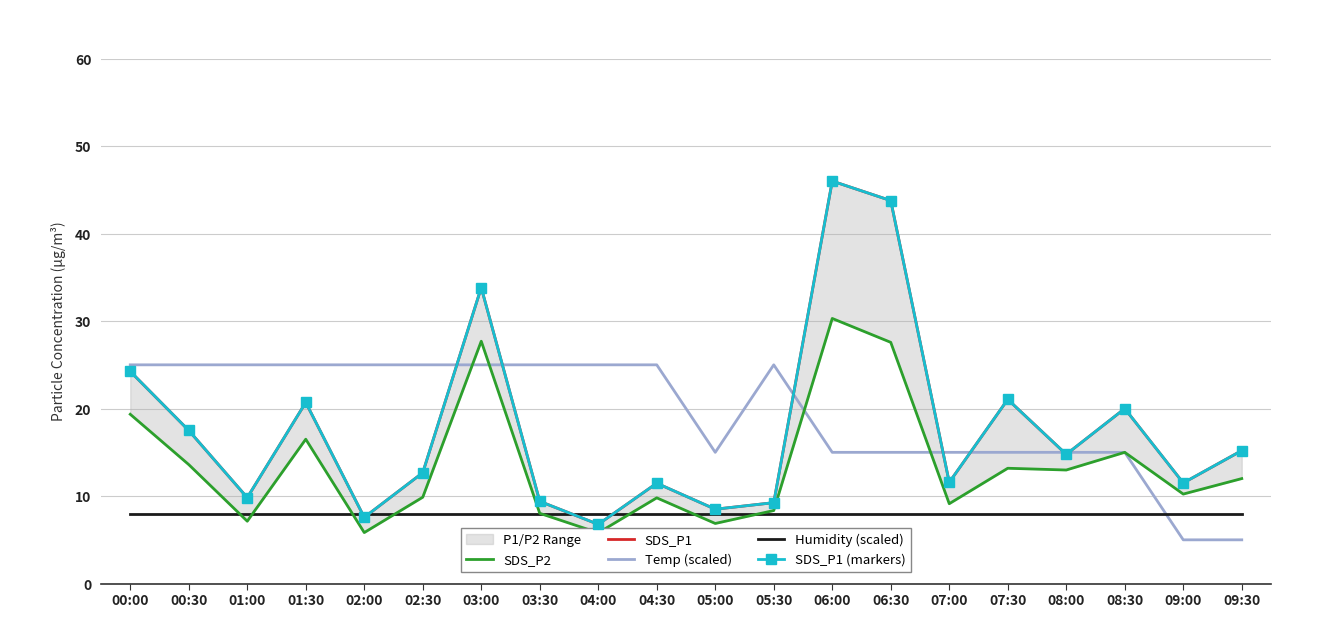

Rank the series by their maximum value, from lowest to highest.

Humidity (scaled), Temp (scaled), SDS_P2, SDS_P1, SDS_P1 (markers)